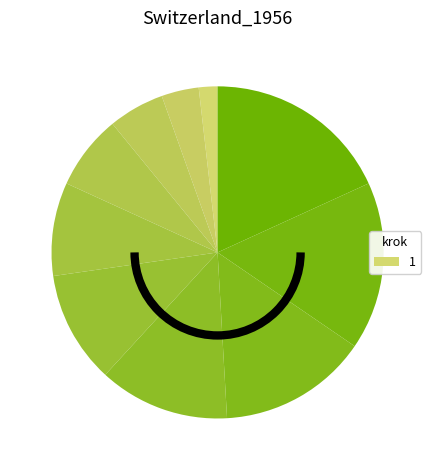

Count the number of slices in the pie.

10